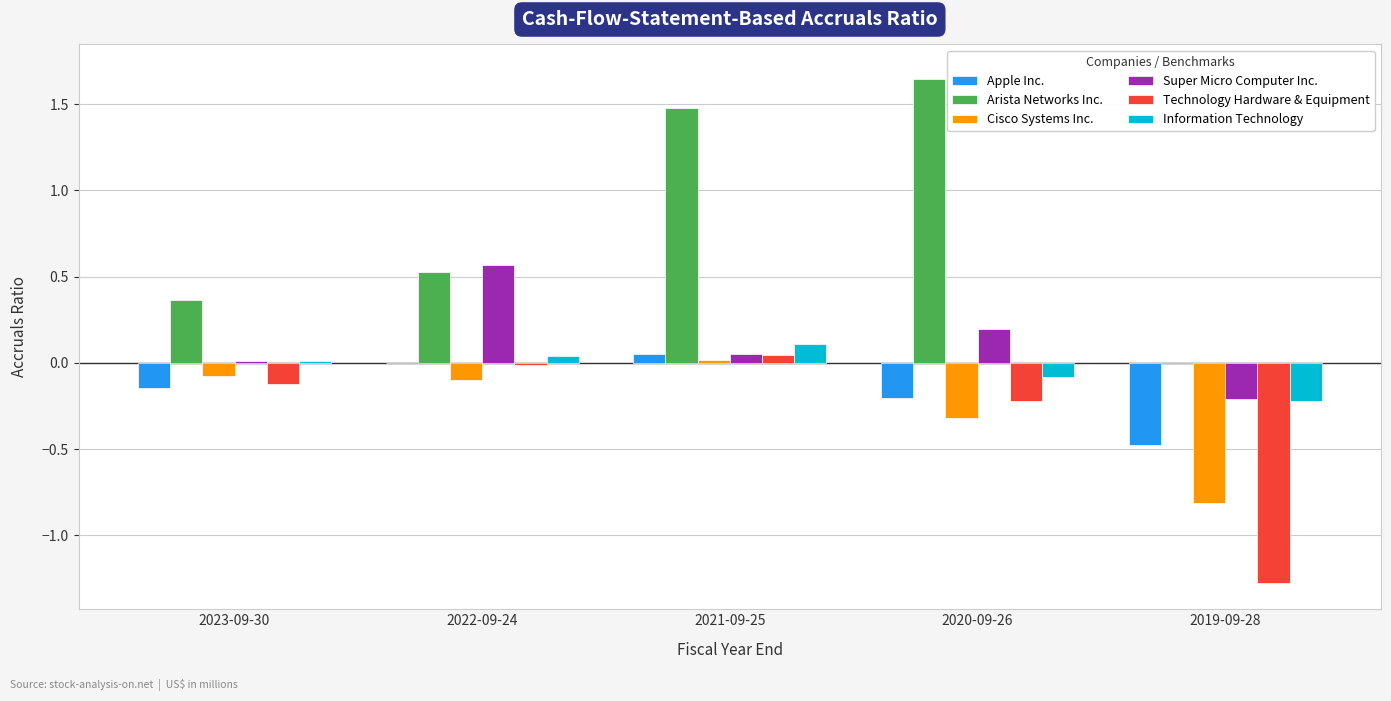

How many data points does each series have?

5